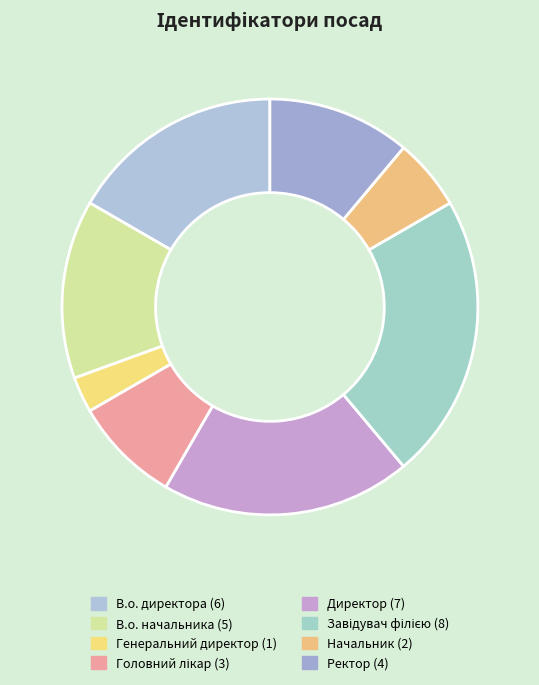

The Директор slice represents 31% of the pie. True or false?

False